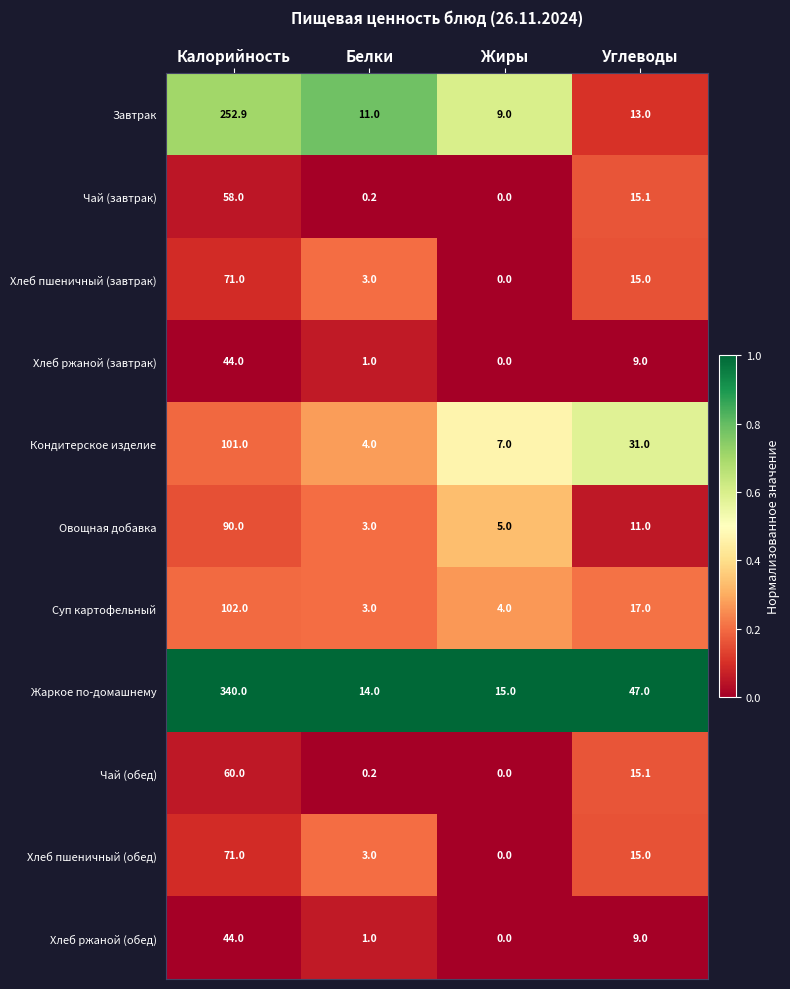

Which series has the widest spread of values?

Жаркое по-домашнему